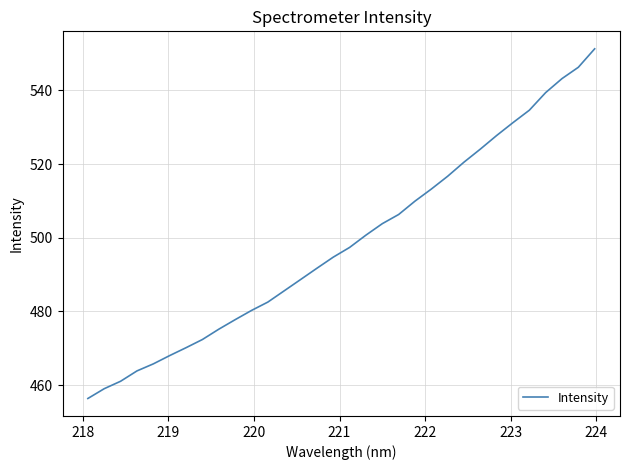

What is the smallest value displayed?

456.4